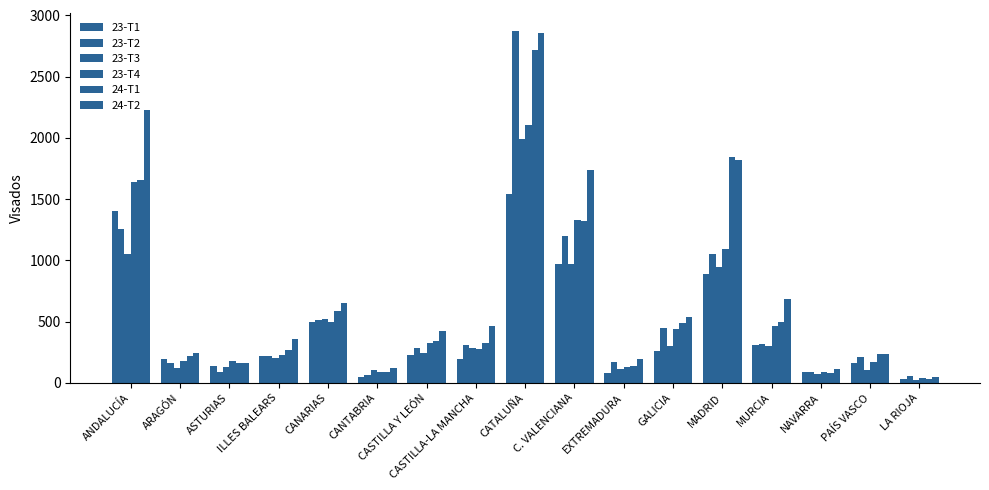

At which label does 24-T1 first exceed 325?

ANDALUCÍA